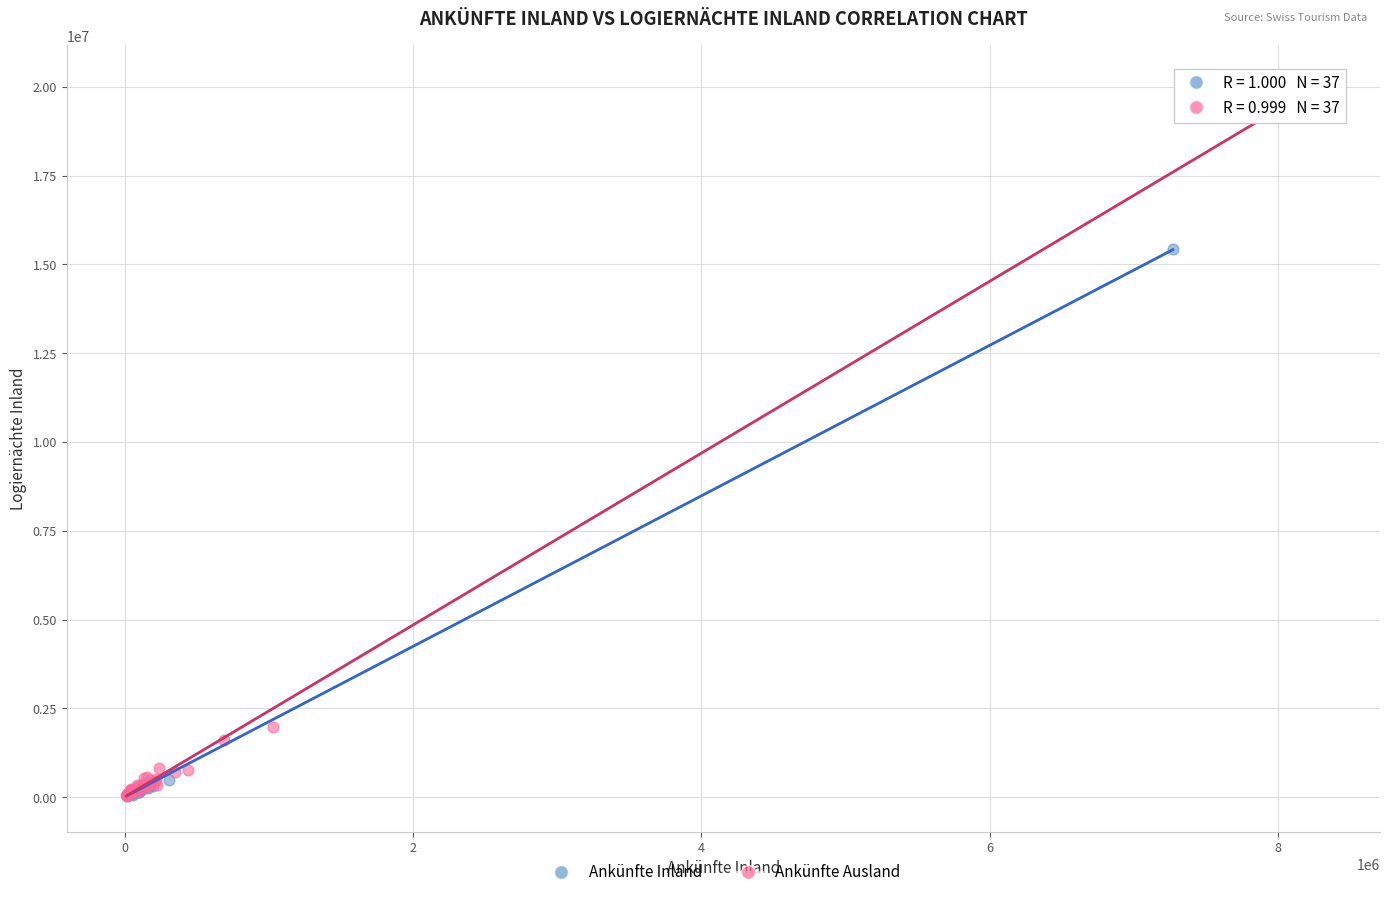

Which series has the largest Y range (max minus min)?

Ankünfte Ausland